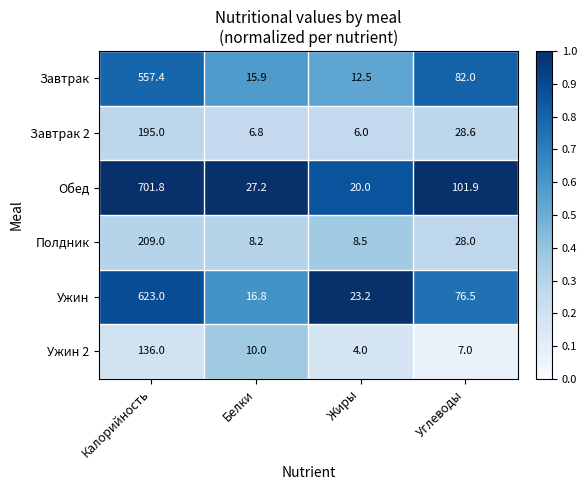

Reading left to right, list all the values displayed in this chart.

Завтрак: 557.4	15.9	12.5	82.0
Завтрак 2: 195.0	6.8	6.0	28.6
Обед: 701.8	27.2	20.0	101.9
Полдник: 209.0	8.2	8.5	28.0
Ужин: 623.0	16.8	23.2	76.5
Ужин 2: 136.0	10.0	4.0	7.0